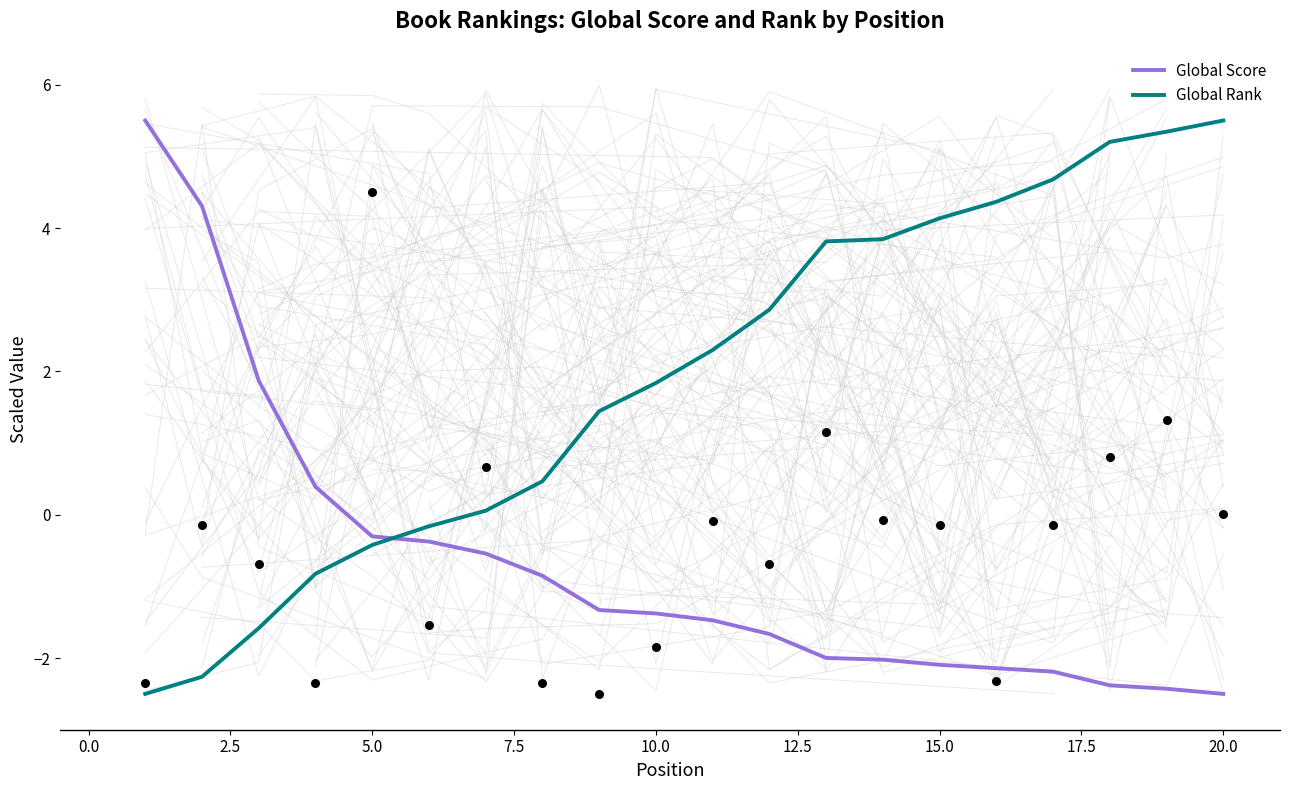

Which series contains the lowest Y value?

Global Score